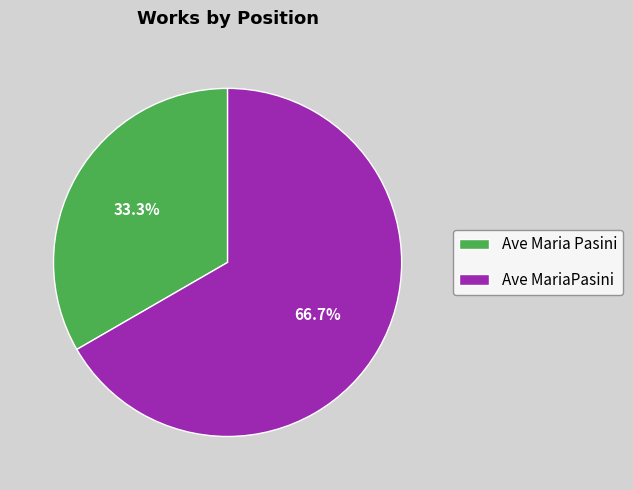

Is it true that Ave Maria Pasini is 21% of the pie?

False